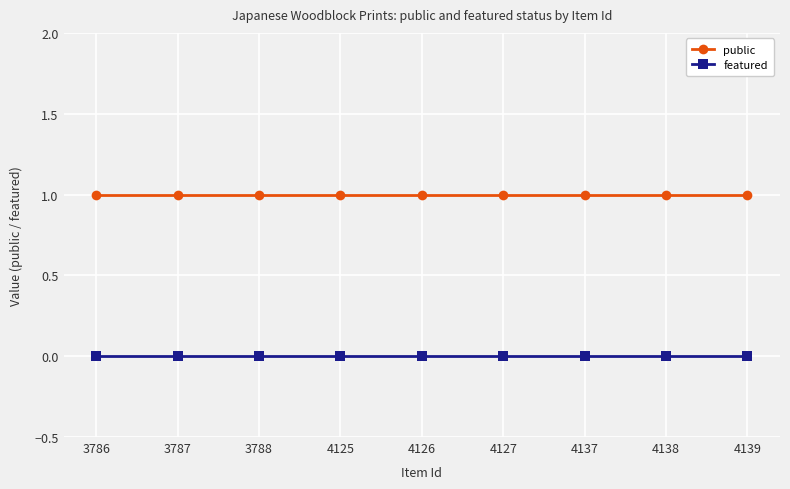

List the series in order of their peak value, lowest first.

featured, public